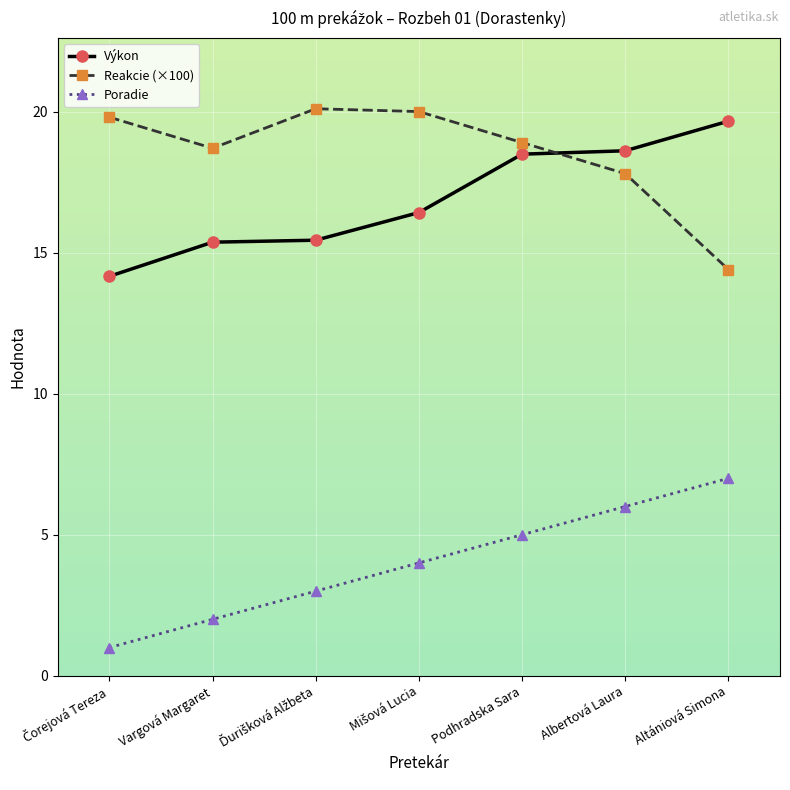

Does the chart have visible grid lines?

Yes